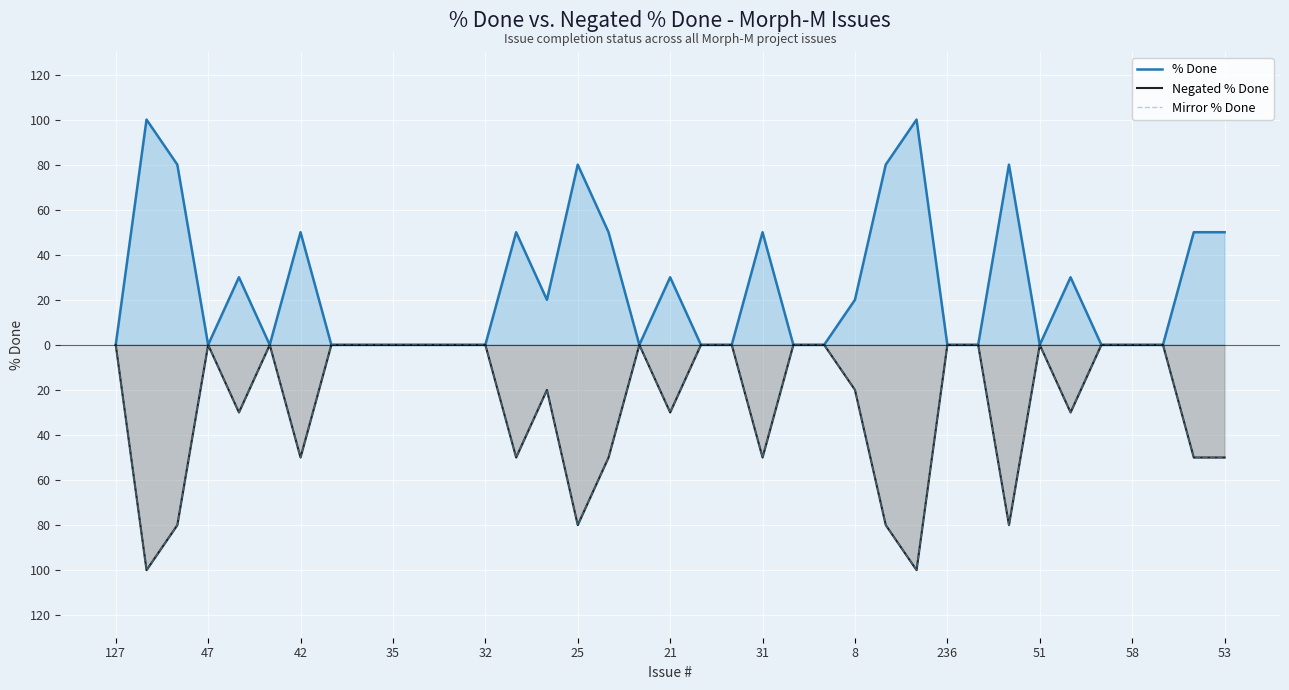

What are all the series names shown in the legend?

% Done, Negated % Done, Mirror % Done